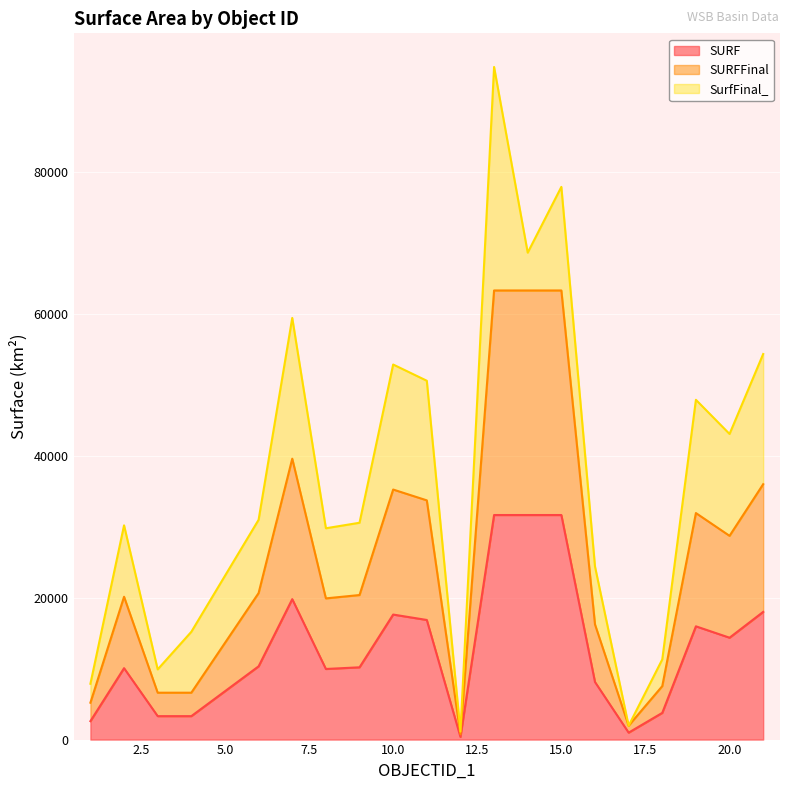

Which label corresponds to the smallest value in the chart?

12